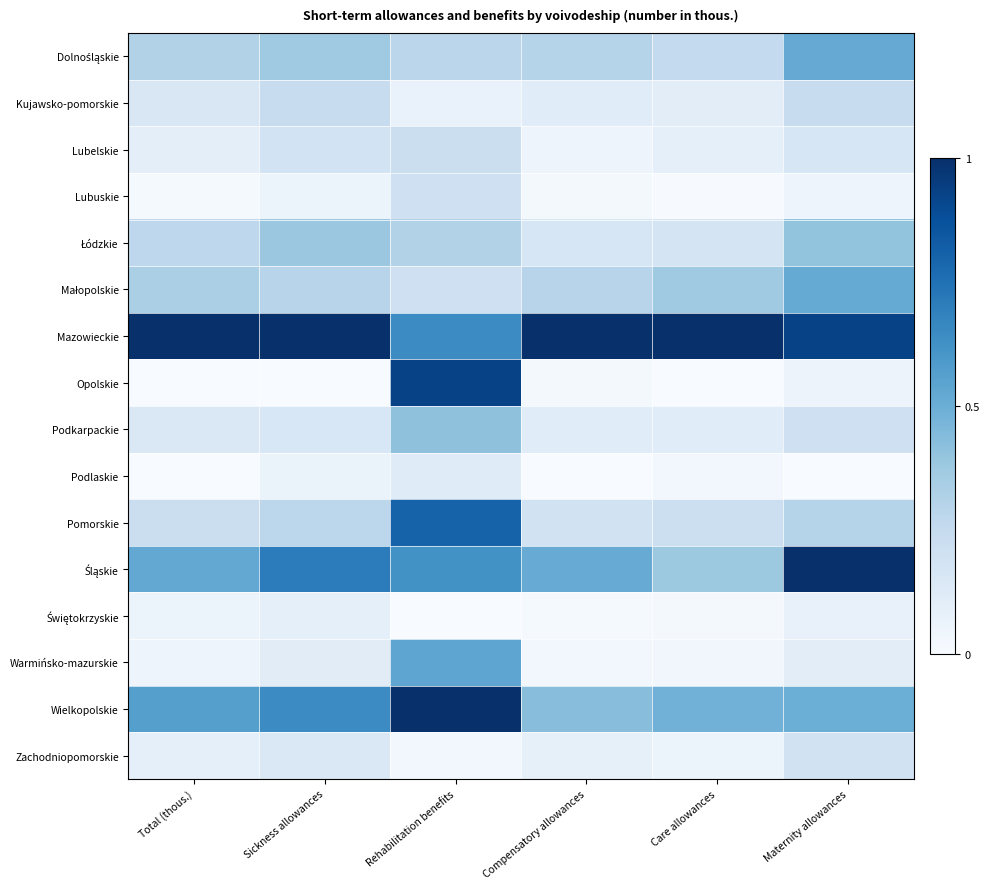

Which series has the widest spread of values?

Opolskie